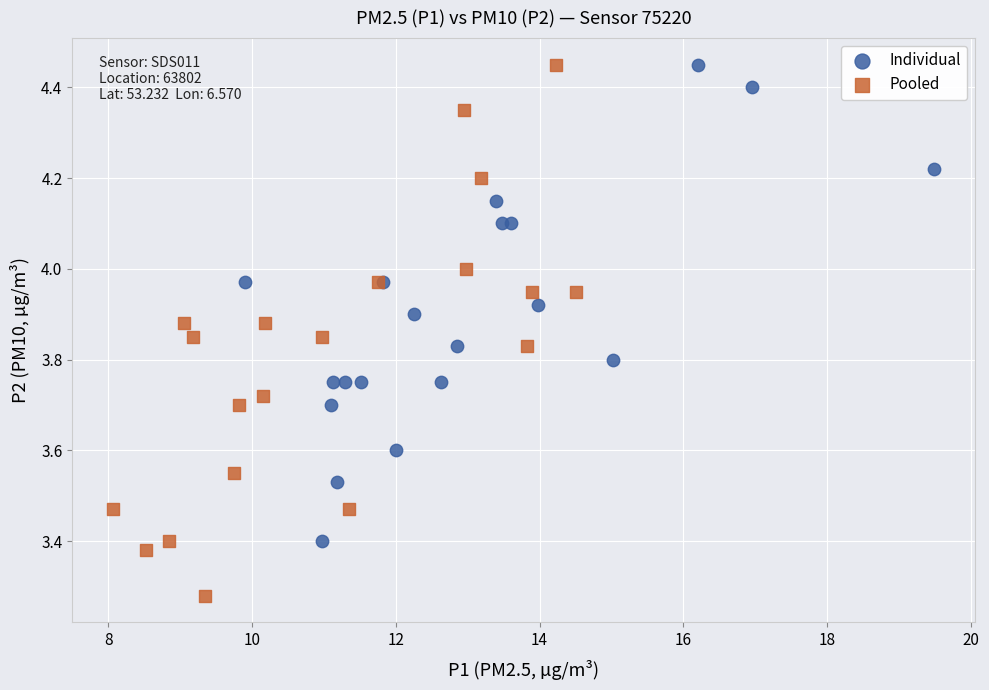

What are all the series names shown in the legend?

Individual, Pooled